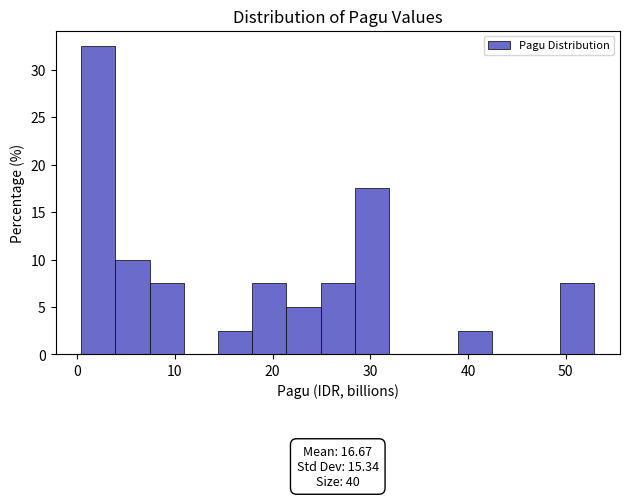

Around what value on the x-axis is the tallest bar? Give the approximate position of its centre, as read against the axis.

2